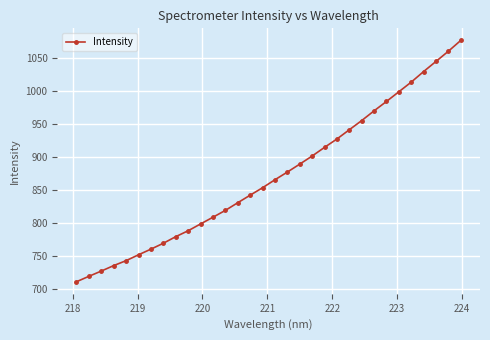

What is the maximum value shown in the chart?

1076.8